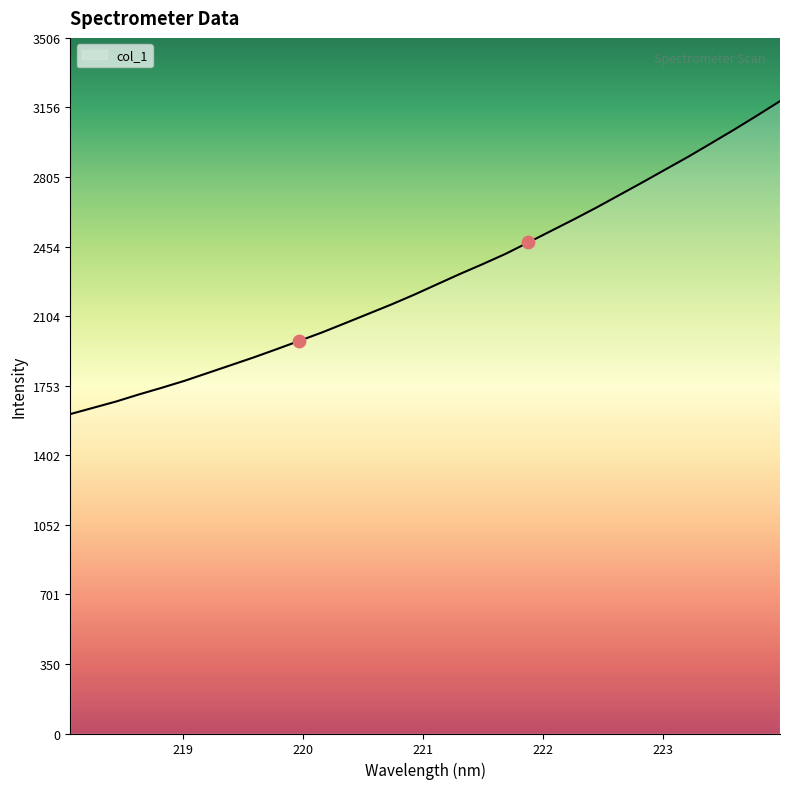

What is the minimum value shown in the chart?

1610.3